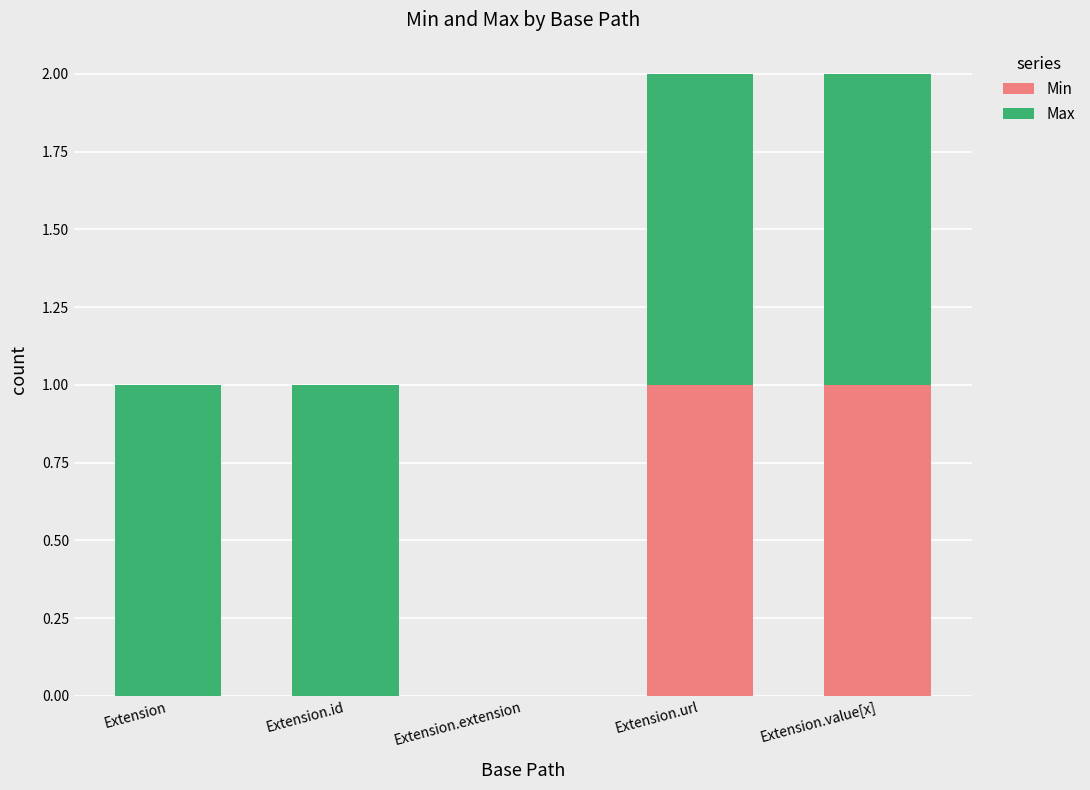

How many distinct data groups are displayed?

2